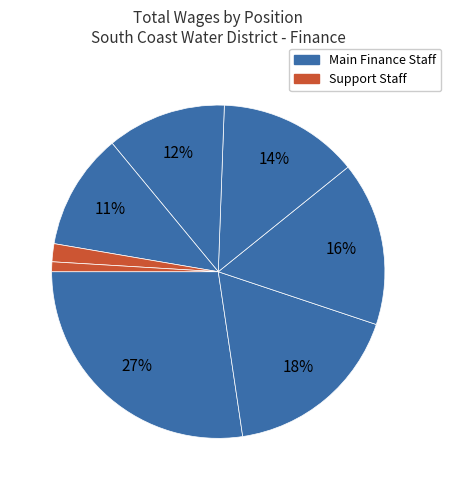

How many segments does this pie chart have?

8